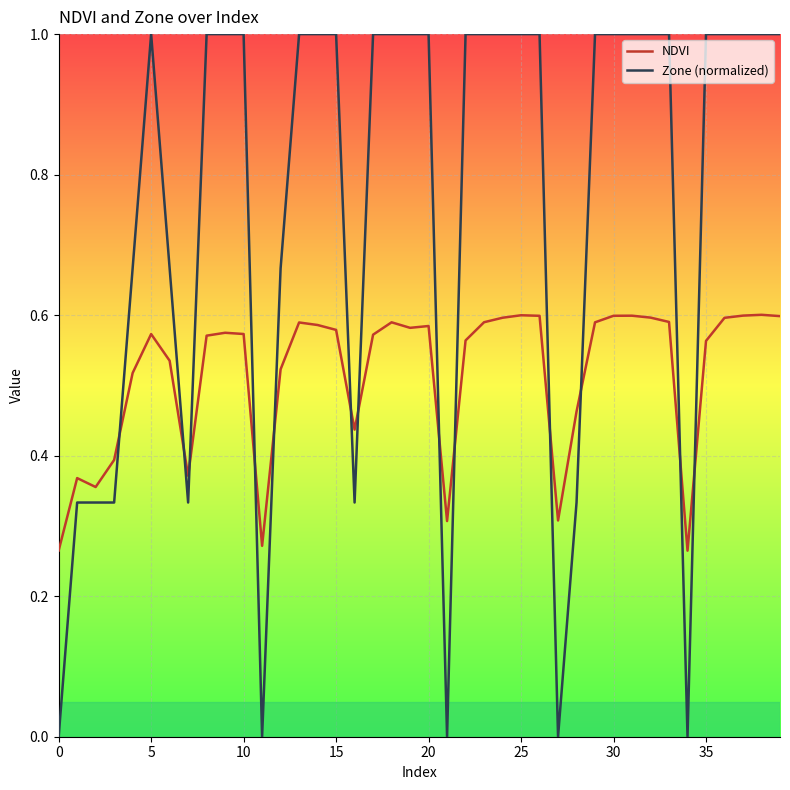

After their last crossing, which series has the higher values: NDVI or Zone (normalized)?

Zone (normalized)